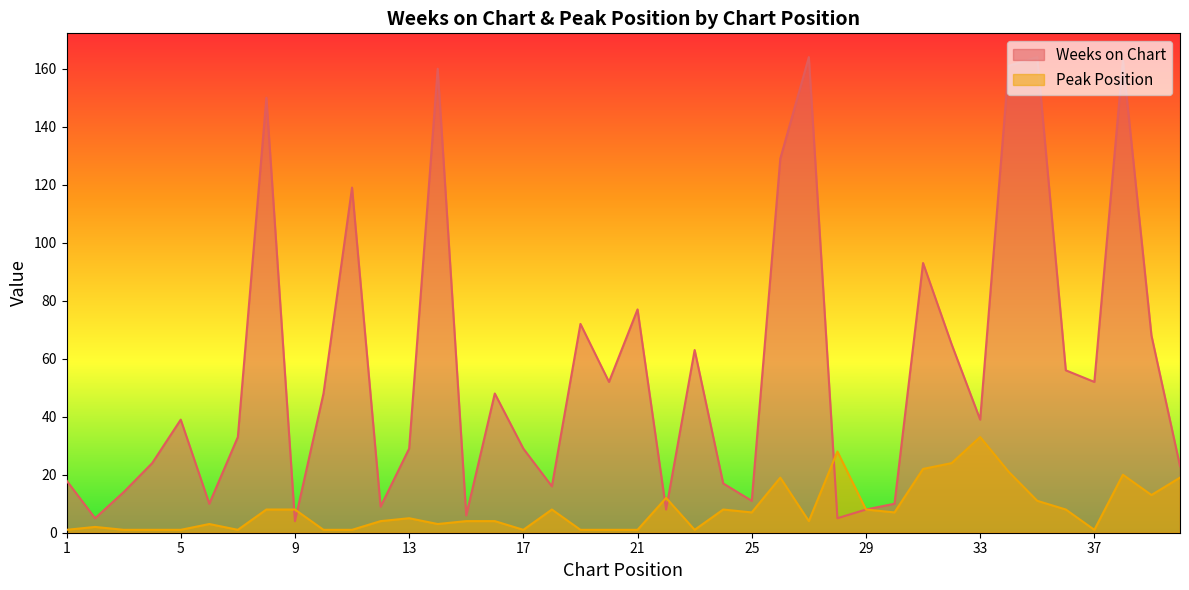

Does the chart have visible grid lines?

No